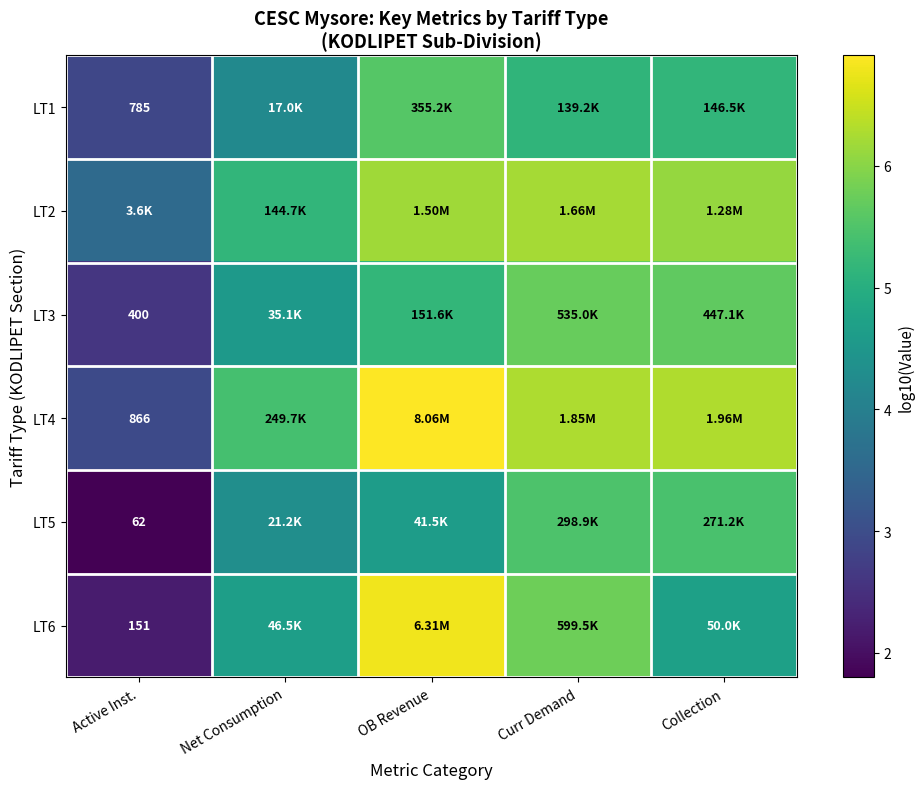

Which series has the largest total across all categories?

LT4